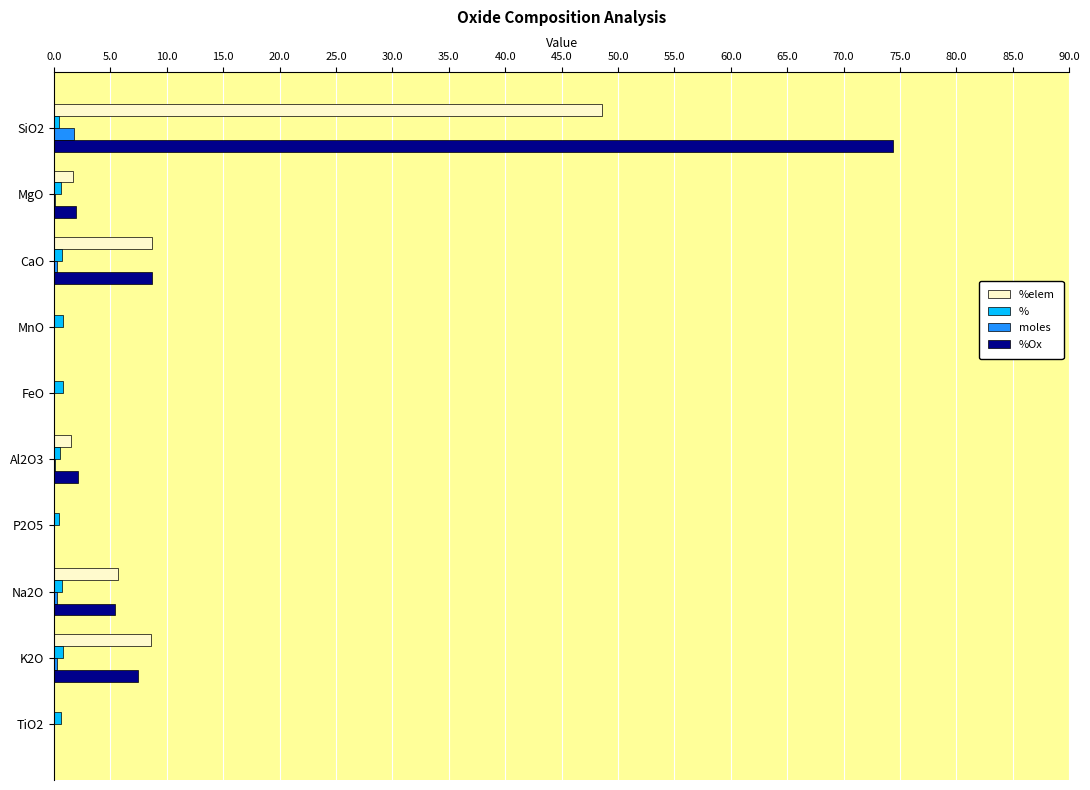

True or false: moles has a value of 0.0 at MnO.

True